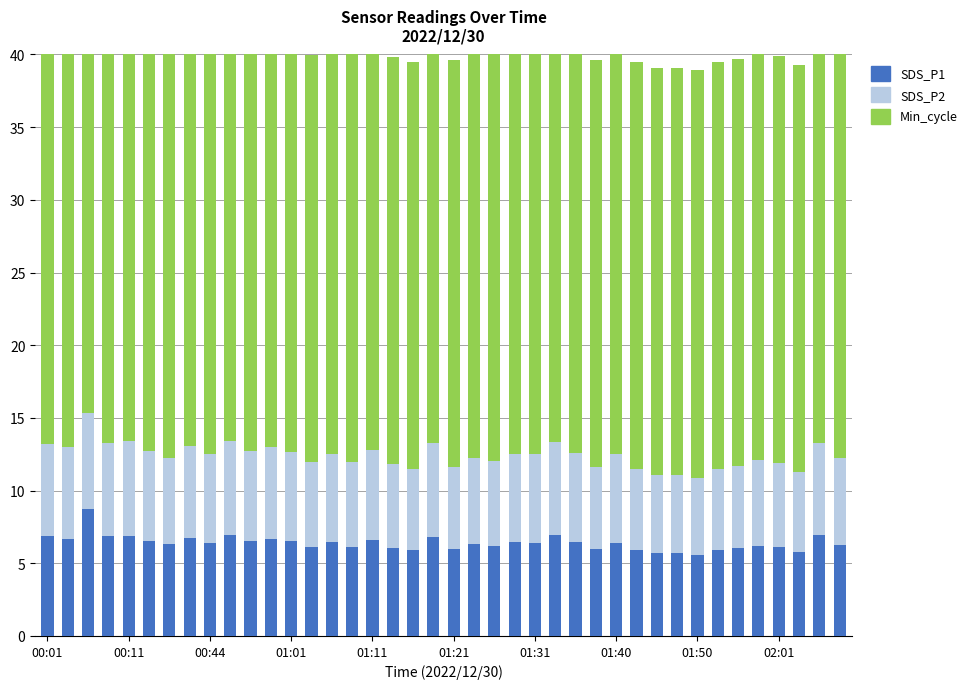

Rank the series by their maximum value, from lowest to highest.

SDS_P2, SDS_P1, Min_cycle